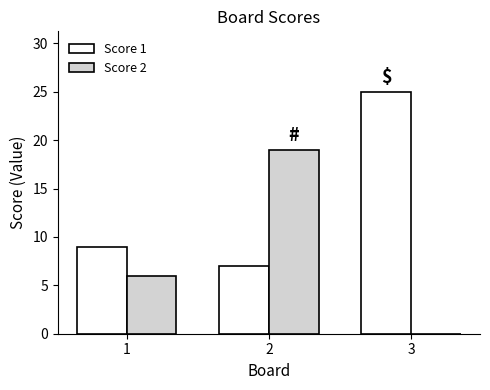

Between 1 and 3, which series saw the biggest shift?

Score 1